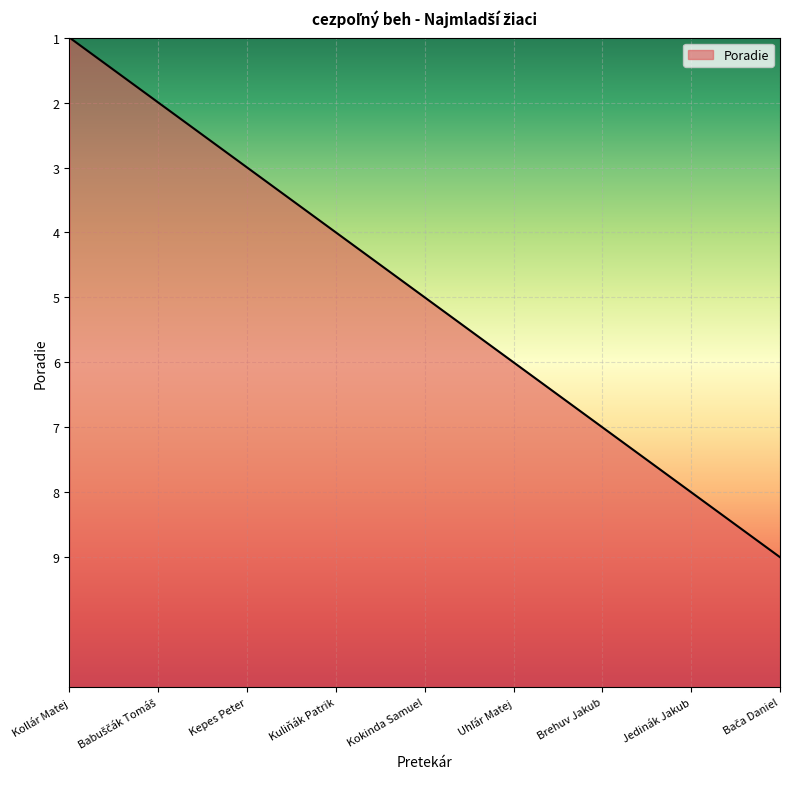

Rank the categories by value from highest to lowest.

Kollár Matej, Babuščák Tomáš, Kepes Peter, Kuliňák Patrik, Kokinda Samuel, Uhľár Matej, Brehuv Jakub, Jedinák Jakub, Bača Daniel